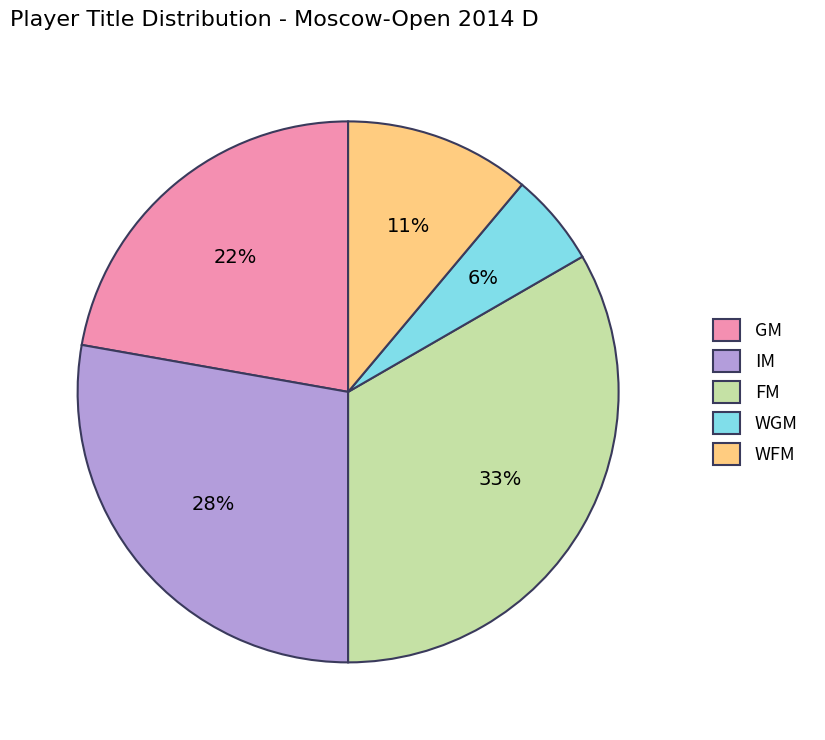

Rank the categories by value from lowest to highest.

WGM, WFM, GM, IM, FM